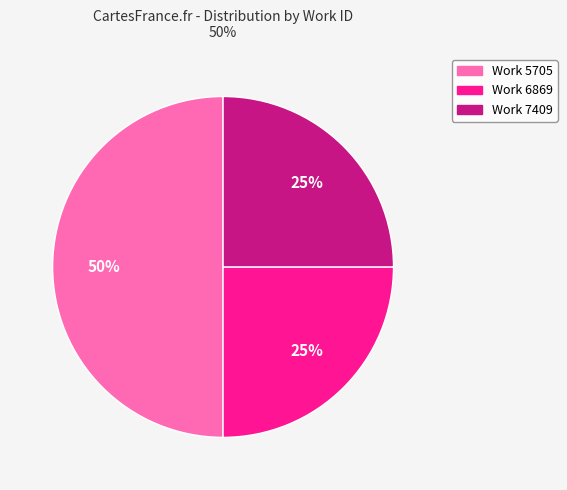

Is it true that Work 7409 is 37% of the pie?

False